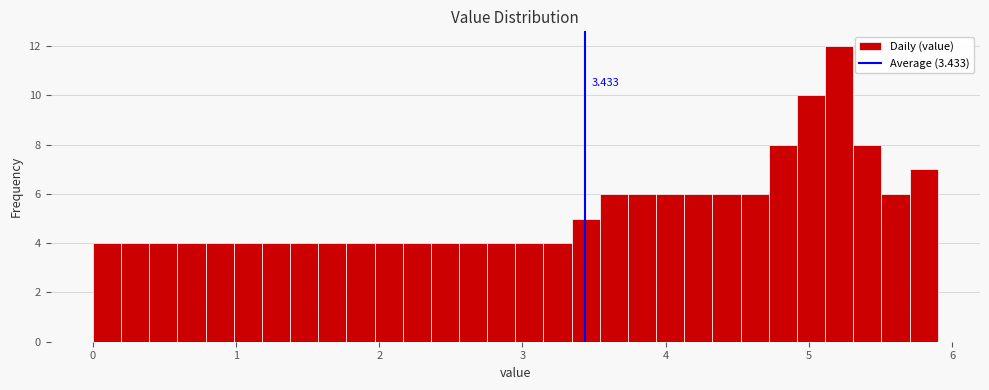

Around what value on the x-axis is the tallest bar? Give the approximate position of its centre, as read against the axis.

5.2